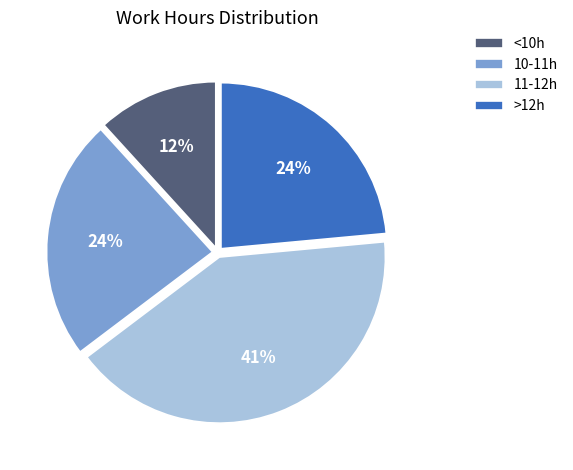

Is the sum of 10-11h and 11-12h greater than half?

Yes